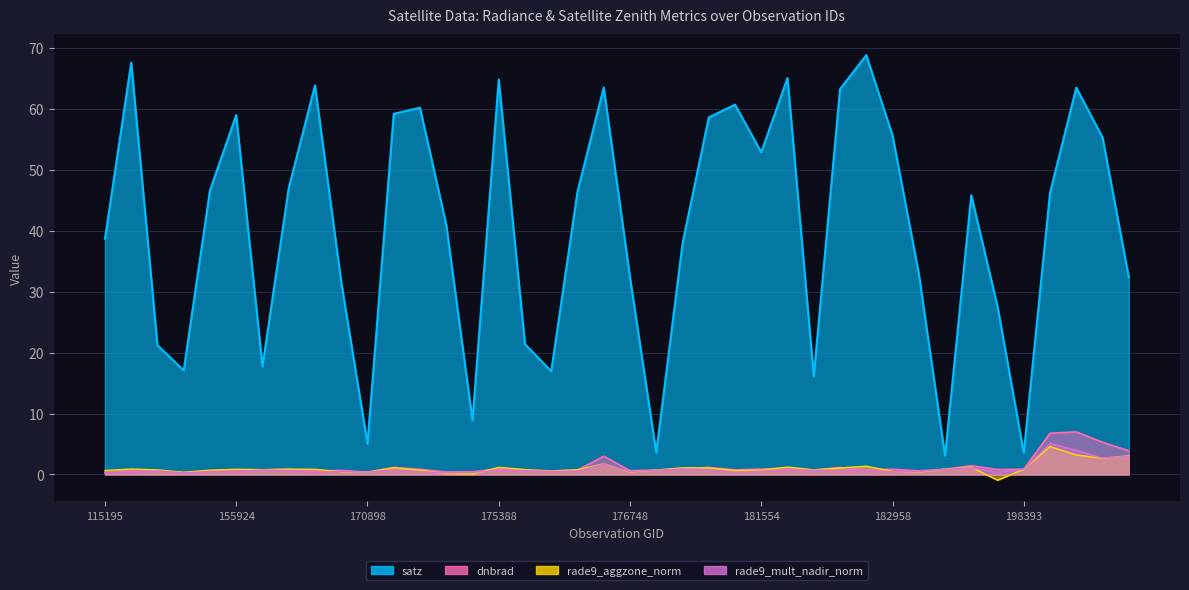

Does the chart have visible grid lines?

Yes